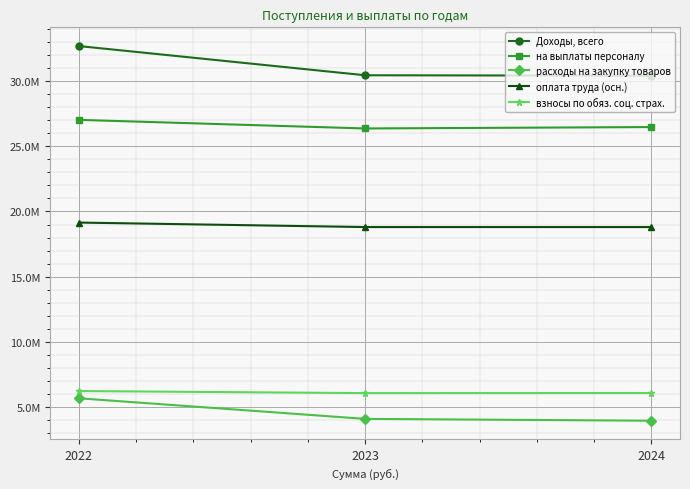

Is it true that Доходы, всего equals 51200706.6 at 2023?

False